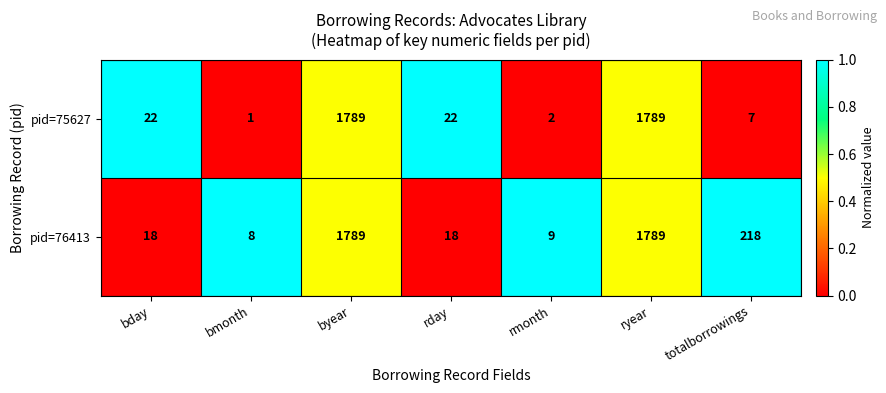

Which series has the largest total across all categories?

pid=76413